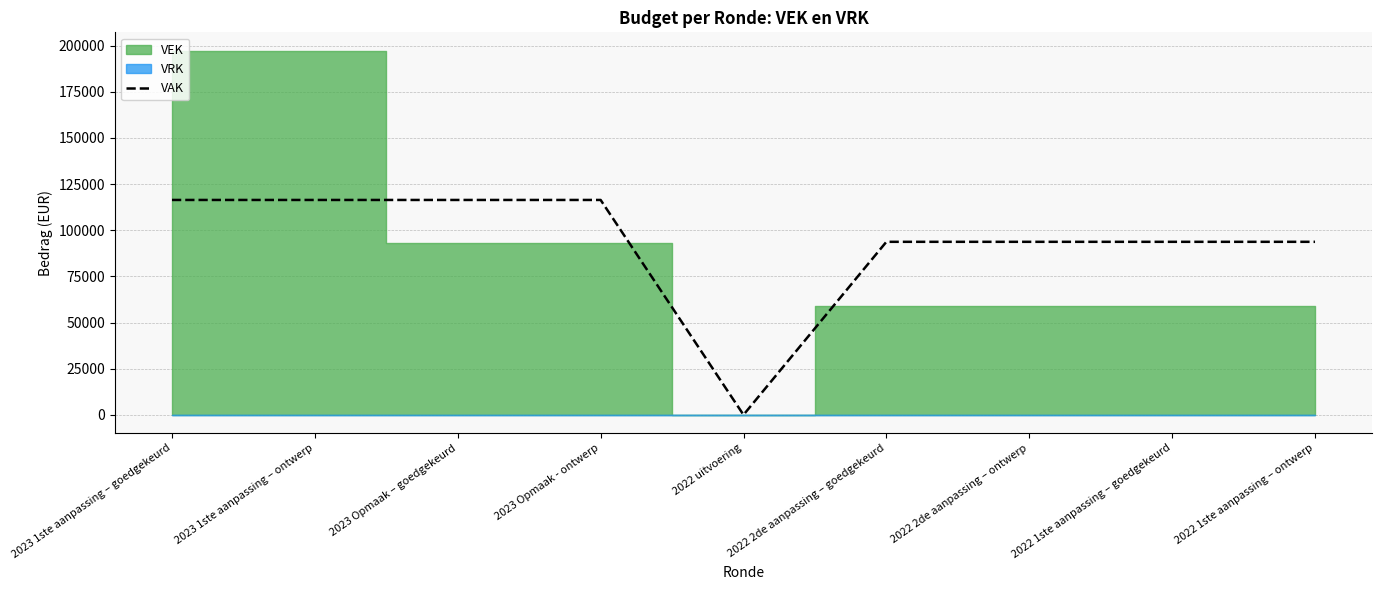

True or false: the data shows 0 at 2022 uitvoering.

True